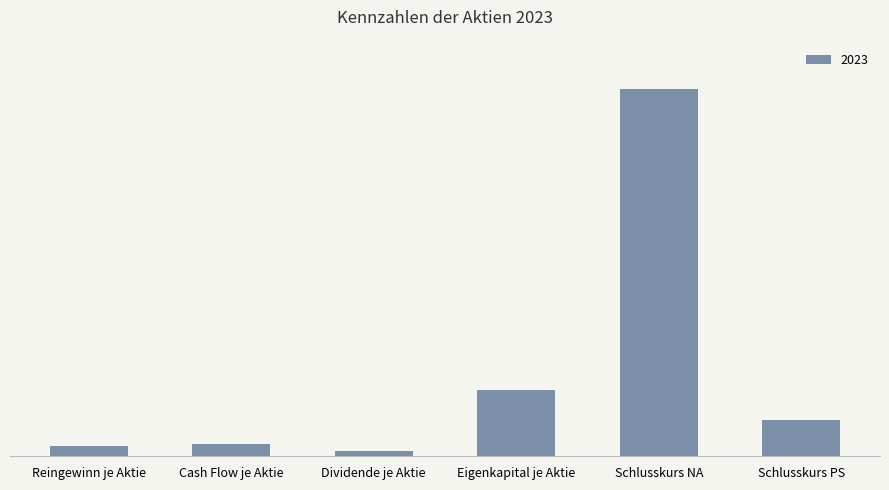

Reading right to left, extract all data points from this chart.

10090	102000	18319	1400	3350	2889